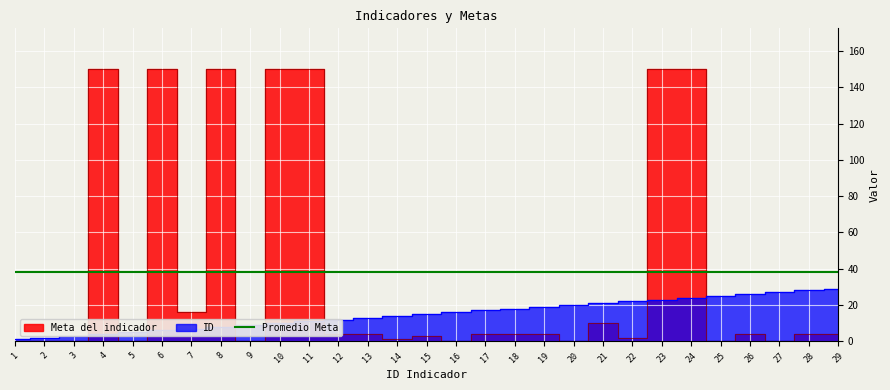

What is the sum of the Meta del indicador values at 24 and 7?

166